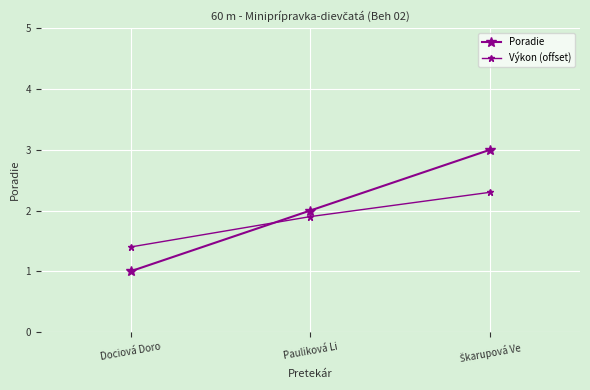

True or false: Poradie has a value of 1.0 at Škarupová Ve.

False